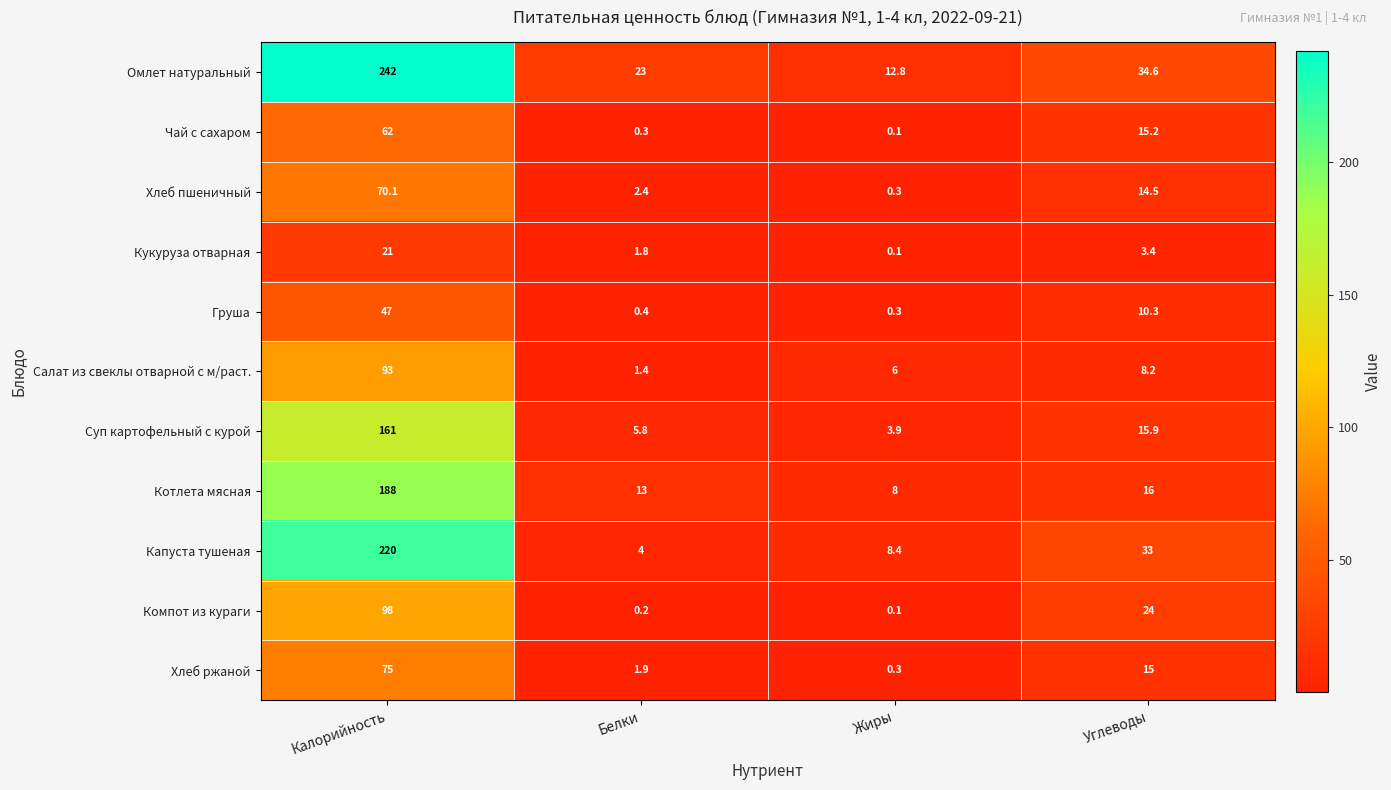

What is the total value across all series at Жиры?

40.3